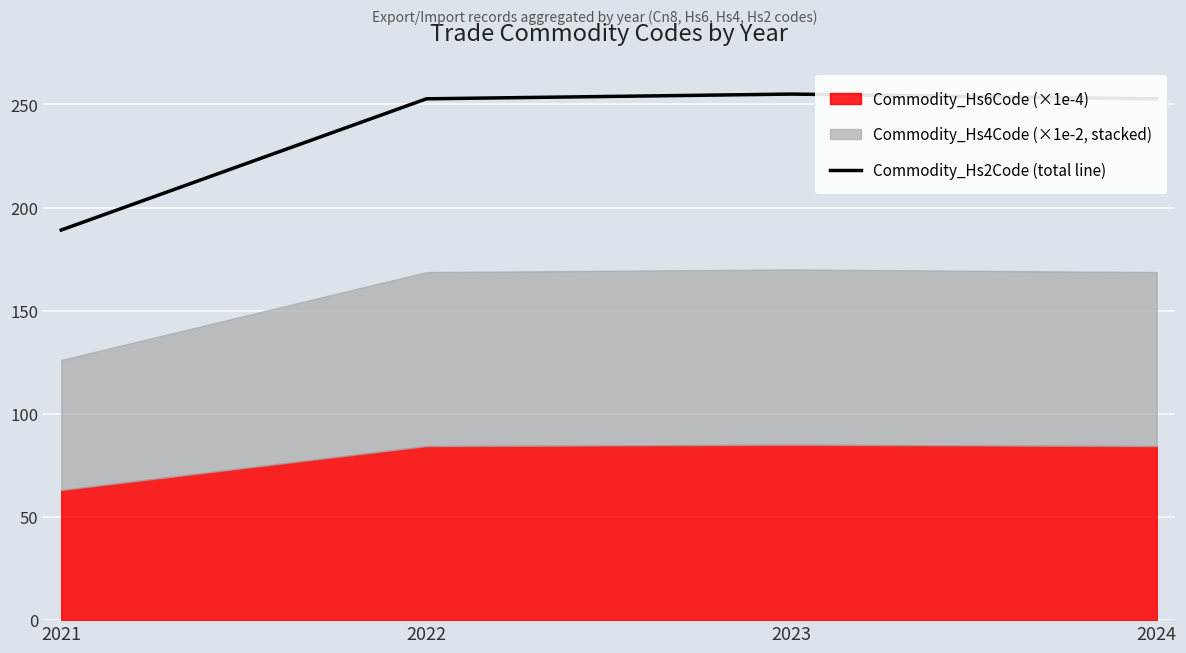

List the labels in order of value, largest first.

2023, 2022, 2024, 2021